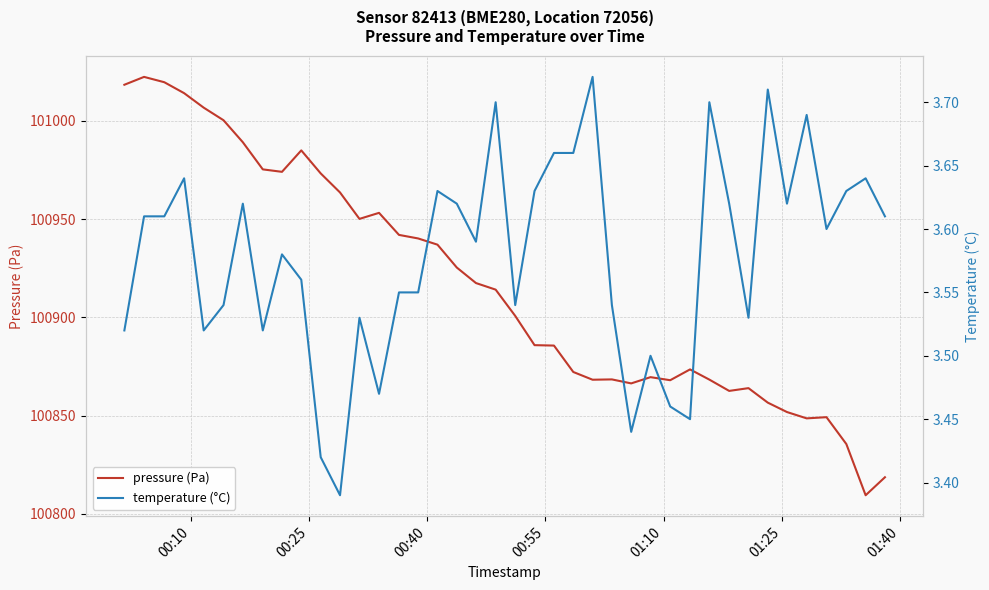

How many series are shown in this chart?

2